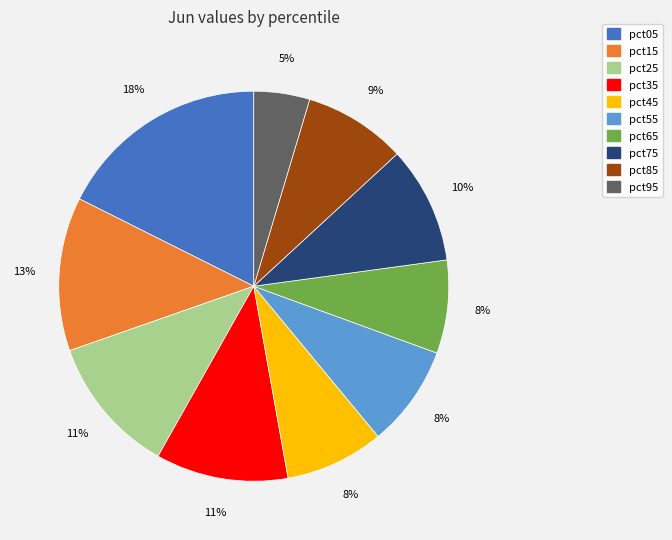

Is there a majority slice in this chart?

No